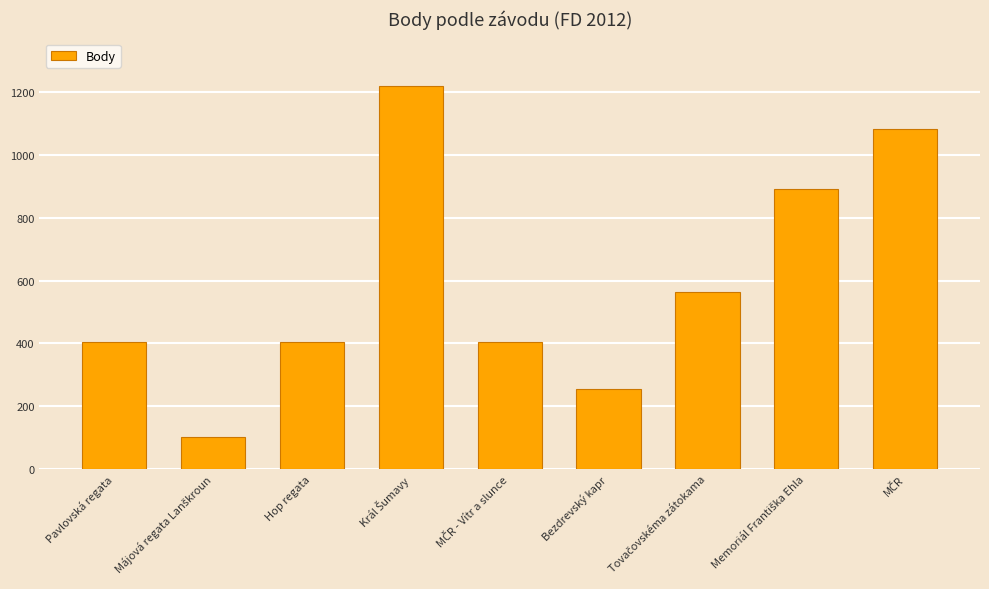

What is the value of the 3rd bar from the left?

404